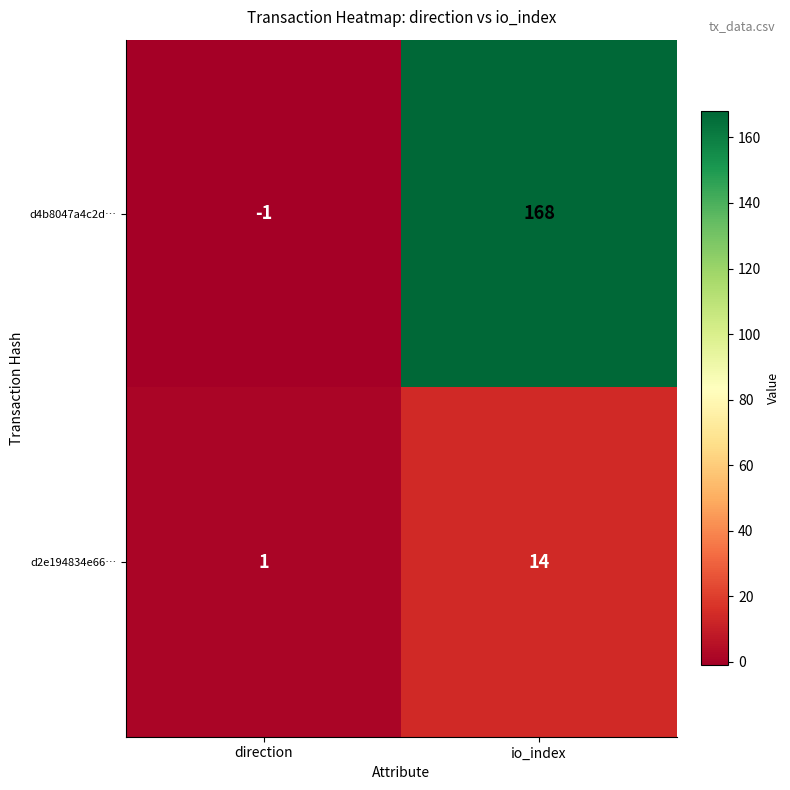

How many values in d4b8047a4c2d… are below zero?

1